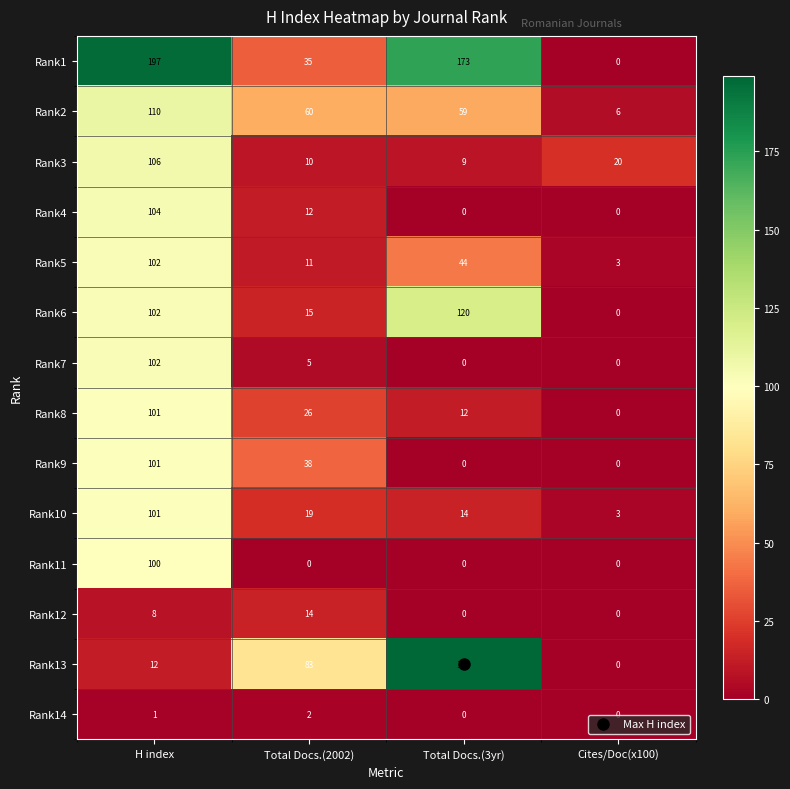

The value of Rank11 at Total Docs.(3yr) is 0. True or false?

True